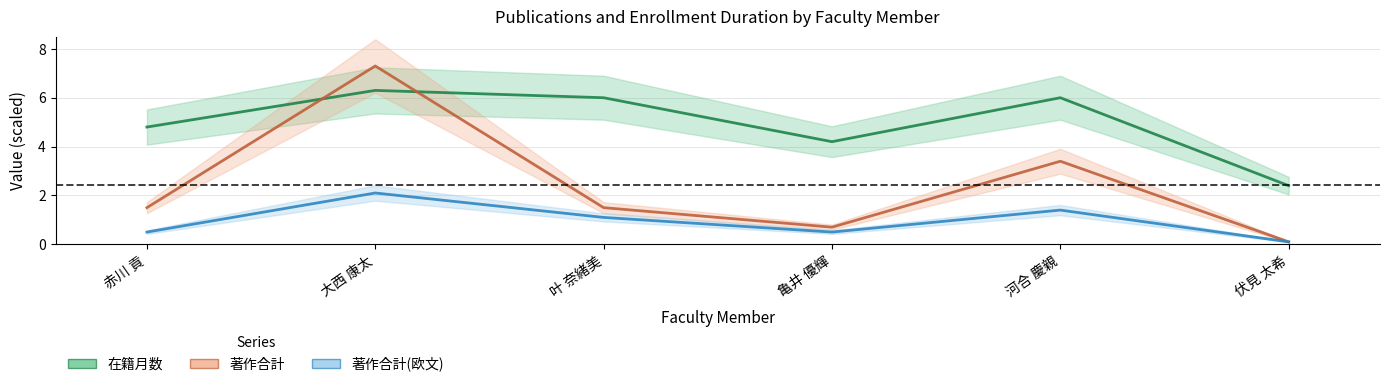

Where is the first local minimum for 著作合計(欧文)?

亀井 優輝